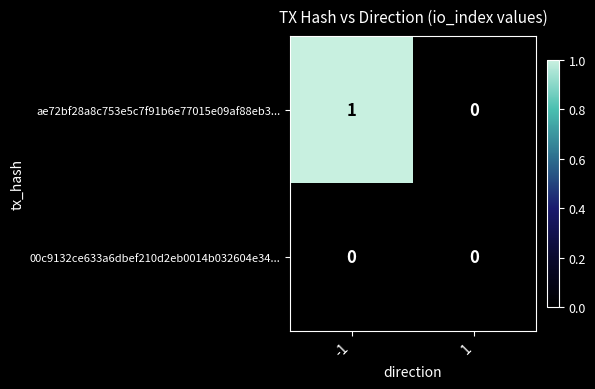

Which series has the largest total across all categories?

ae72bf28a8c753e5c7f91b6e77015e09af88eb3...